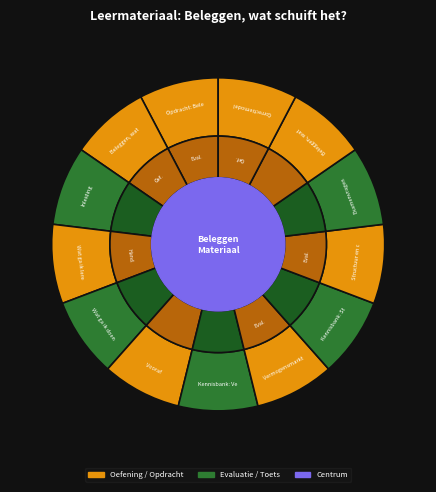

To the nearest percent, what is the difference between the largest and smallest slice percentages?

8%